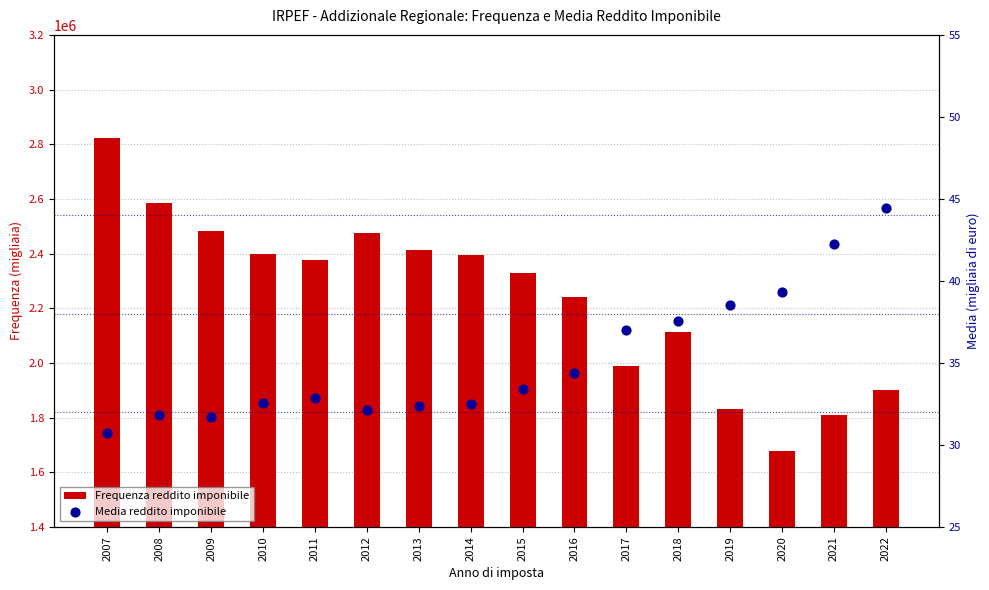

At how many categories does at least one series exceed 1609969?

16